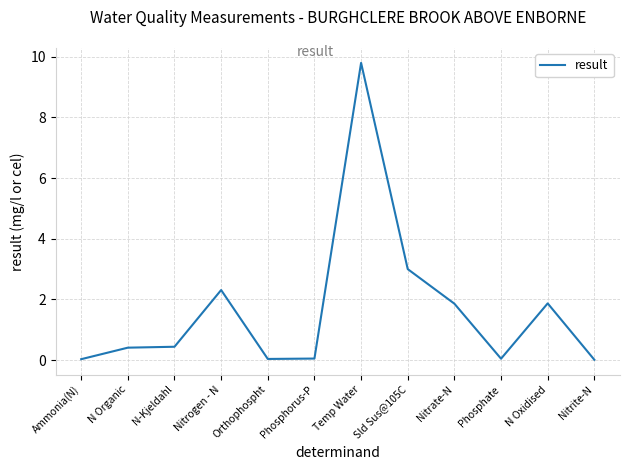

What is the approximate value at Sld Sus@105C?

3.0